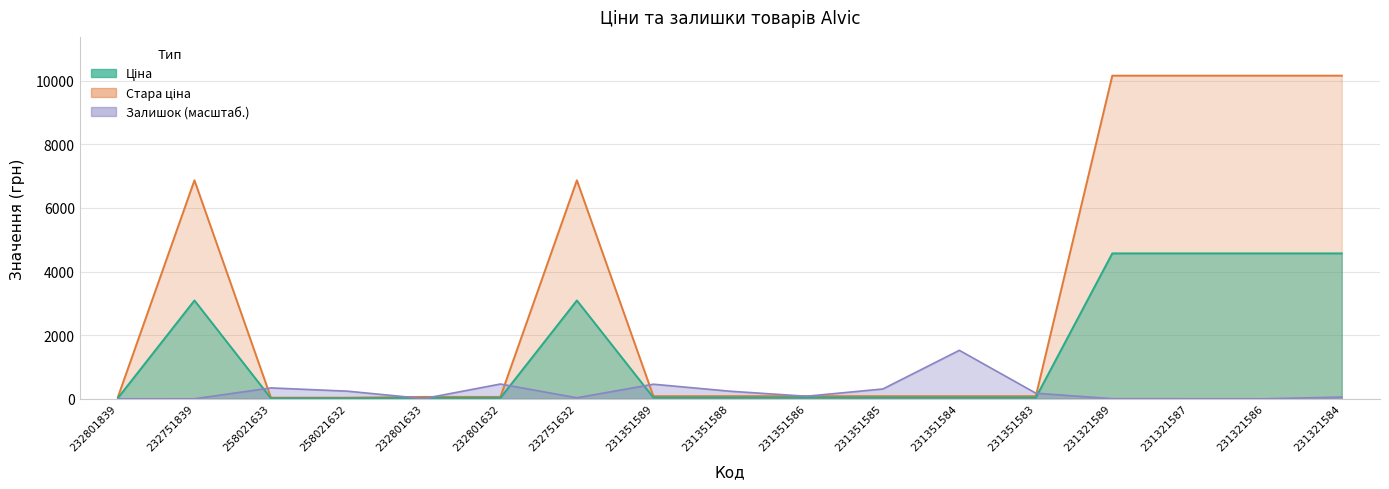

Is the value of Стара ціна at 231321587 greater than the value of Залишок at 231351584?

Yes